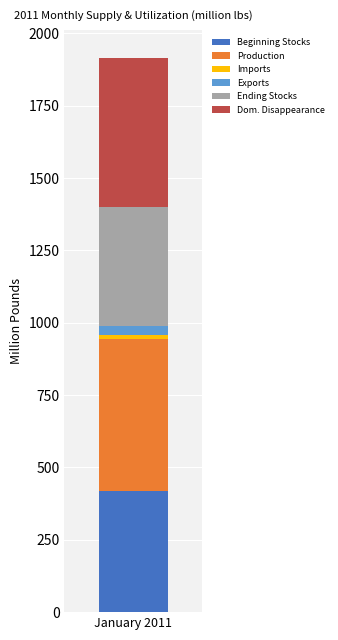

List the labels in order of Beginning Stocks value, smallest first.

January 2011